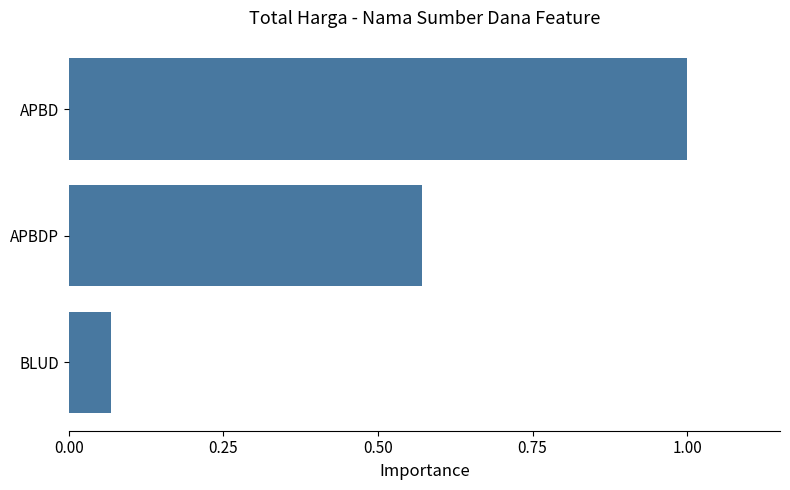

The value at APBDP is 0.9. True or false?

False